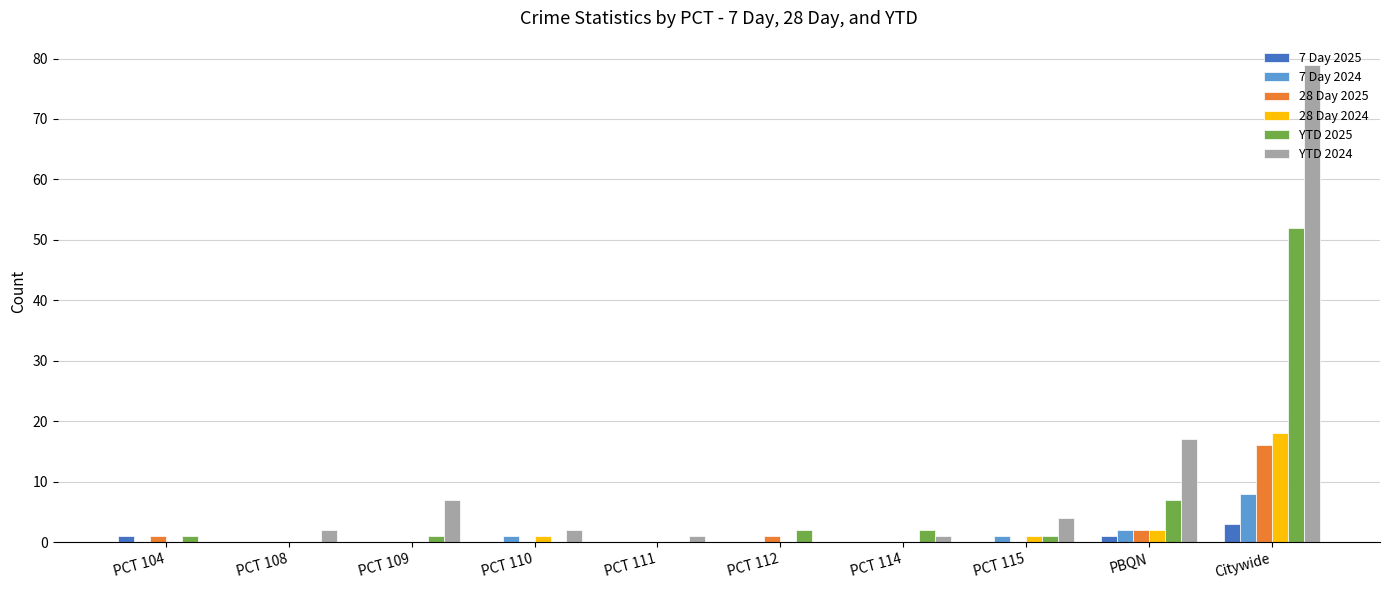

At which label is YTD 2025 closest to 26?

PBQN